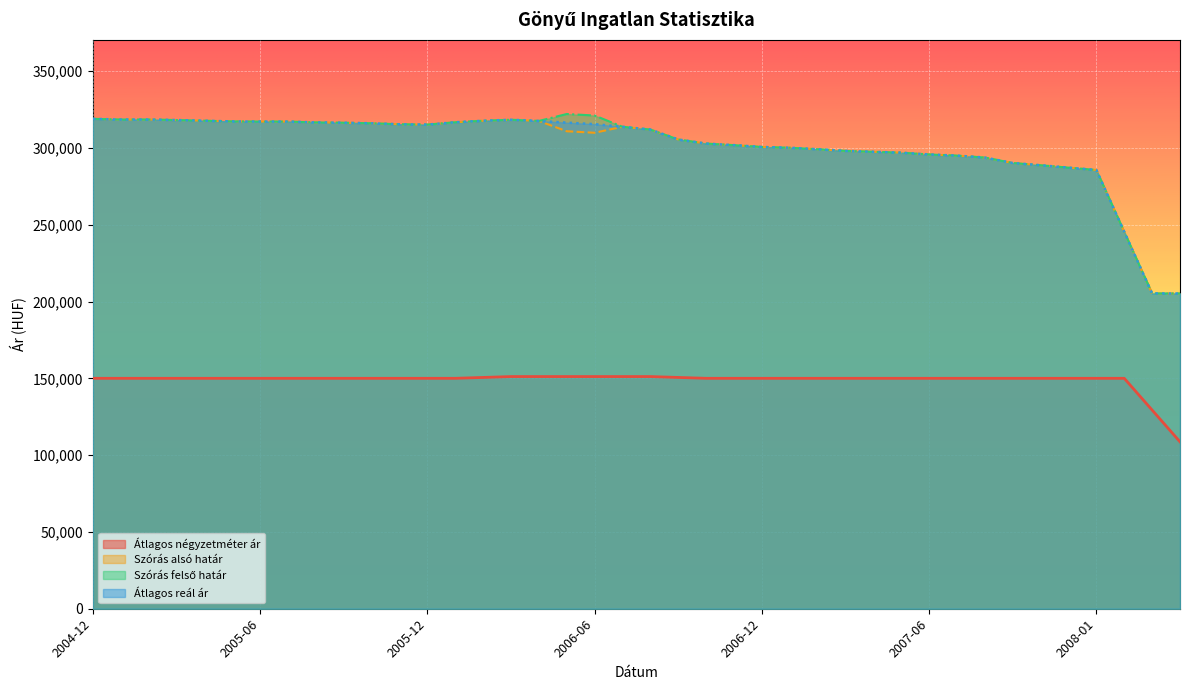

What position from the left is 2005-10?

11